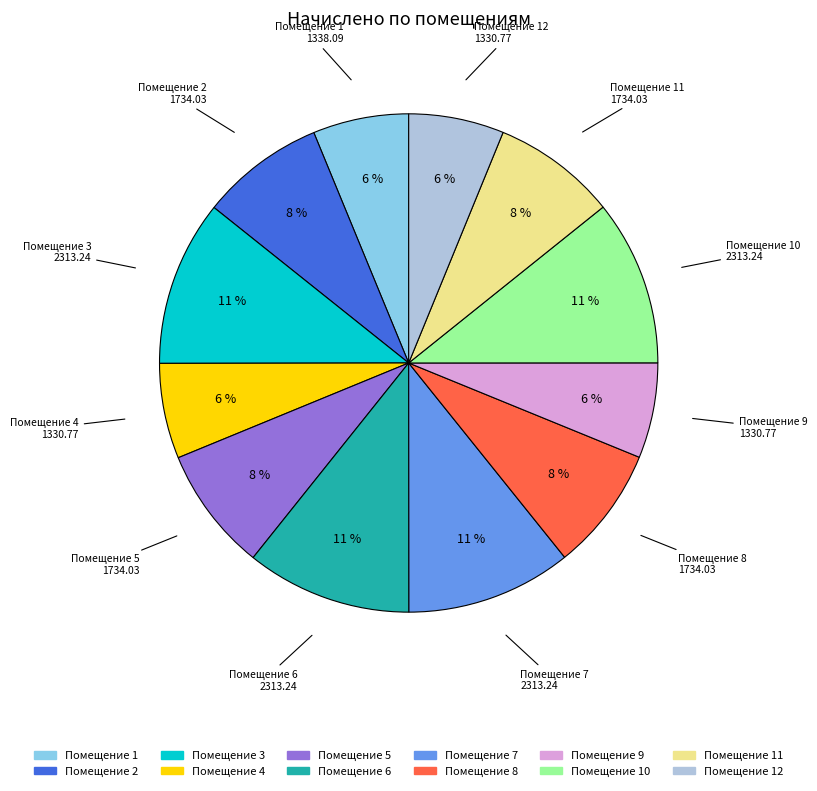

How many slices are in this pie chart?

12